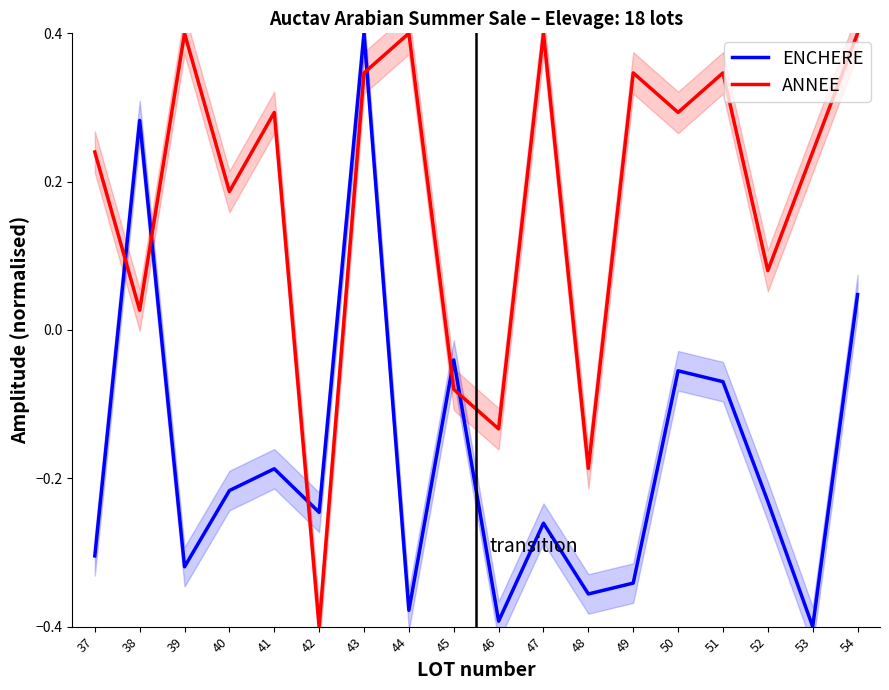

Is this an area chart (filled region under the line)?

No